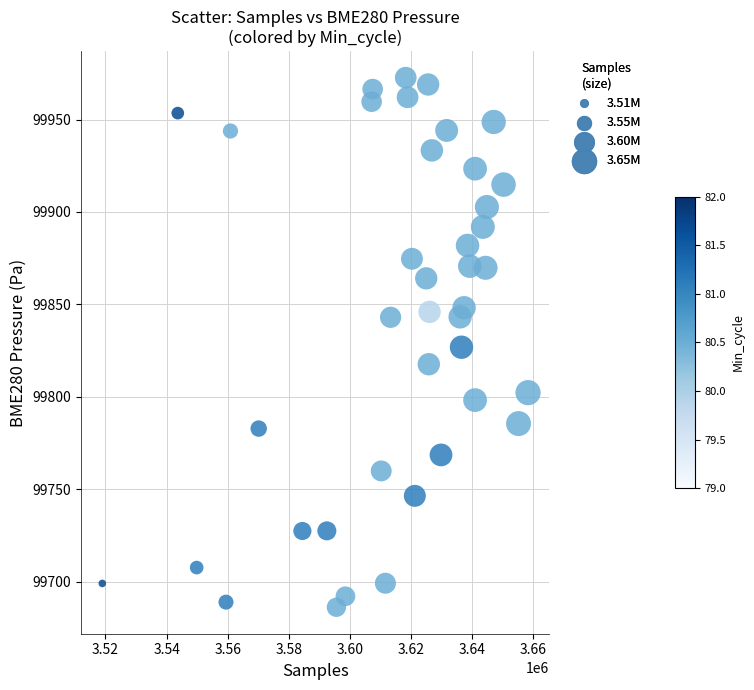

What is the range of Y values (max minus min)?

286.6